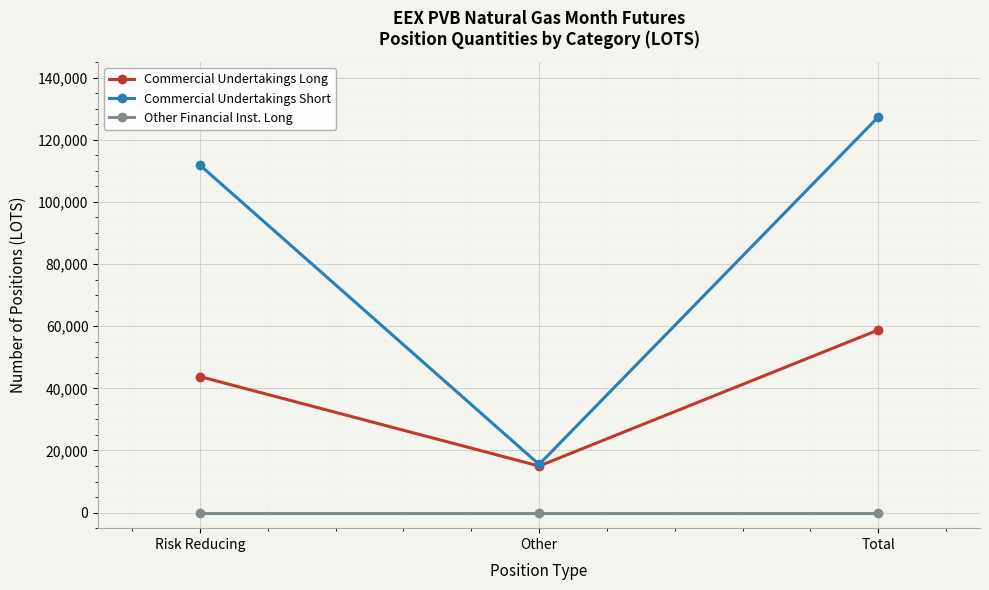

Rank the series by their maximum value, from highest to lowest.

Commercial Undertakings Short, Commercial Undertakings Long, Other Financial Inst. Long